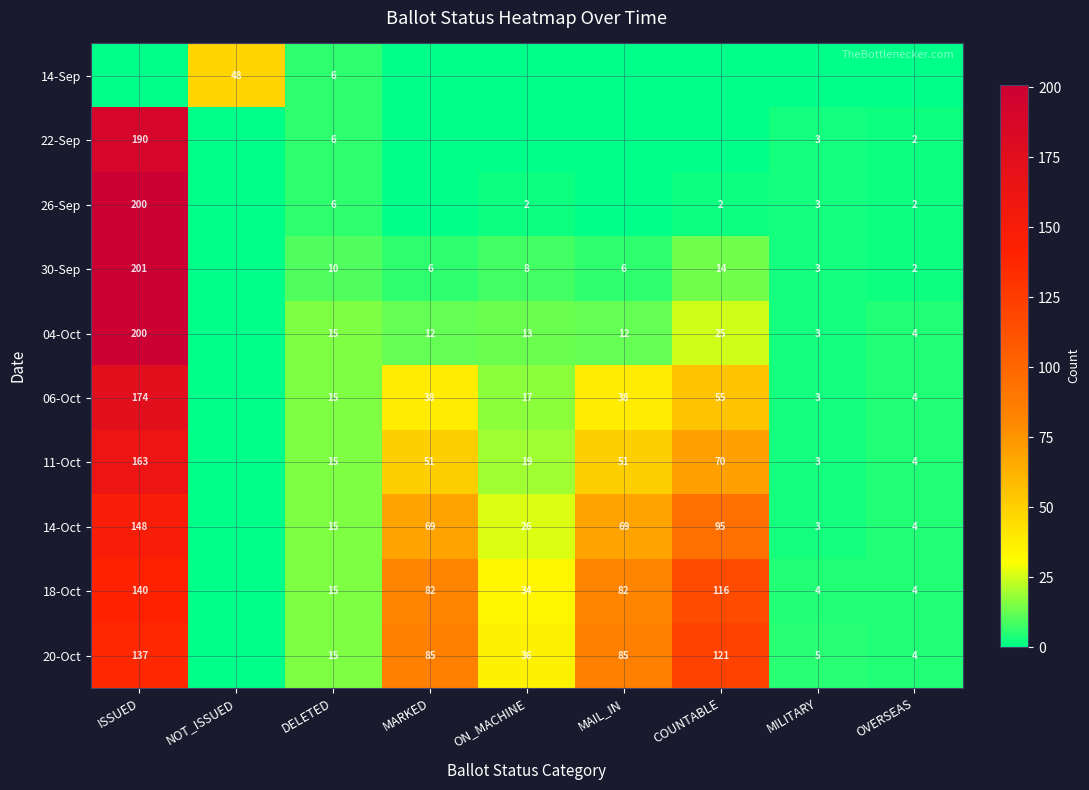

What is the difference between the 26-Sep values at DELETED and ON_MACHINE?

4